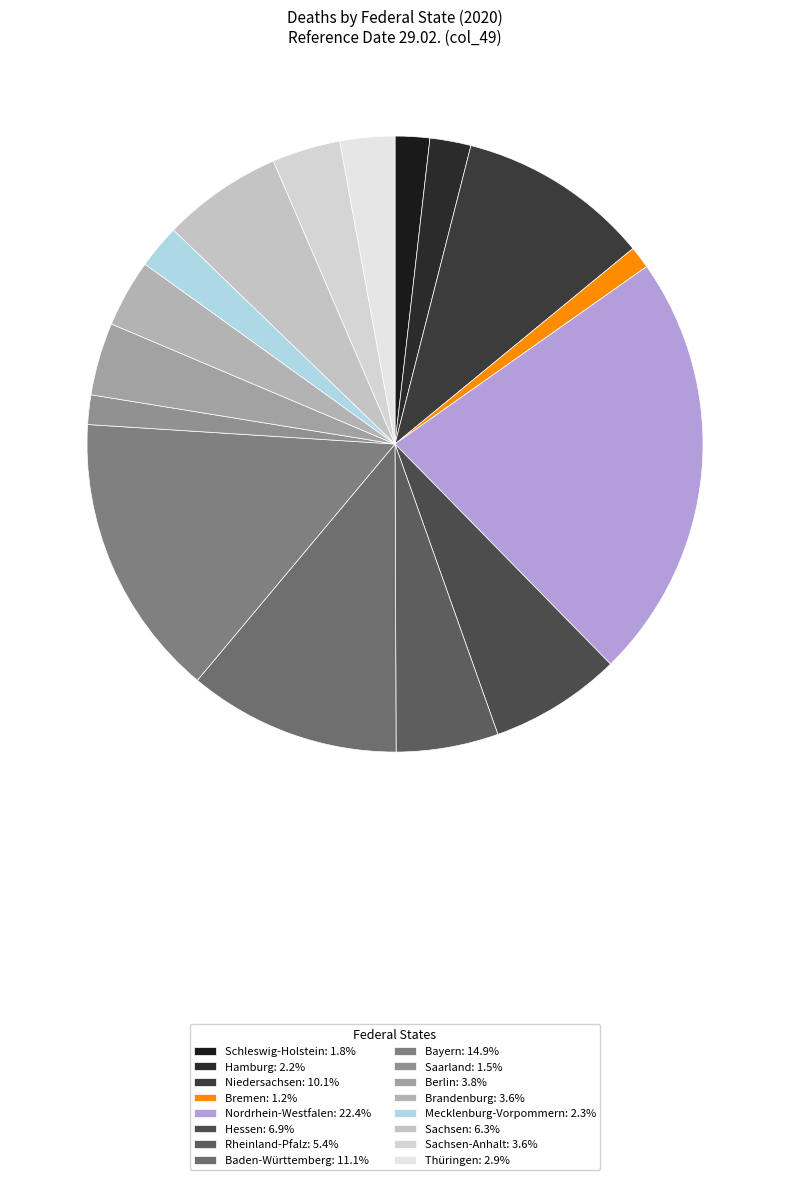

Count the number of slices in the pie.

16